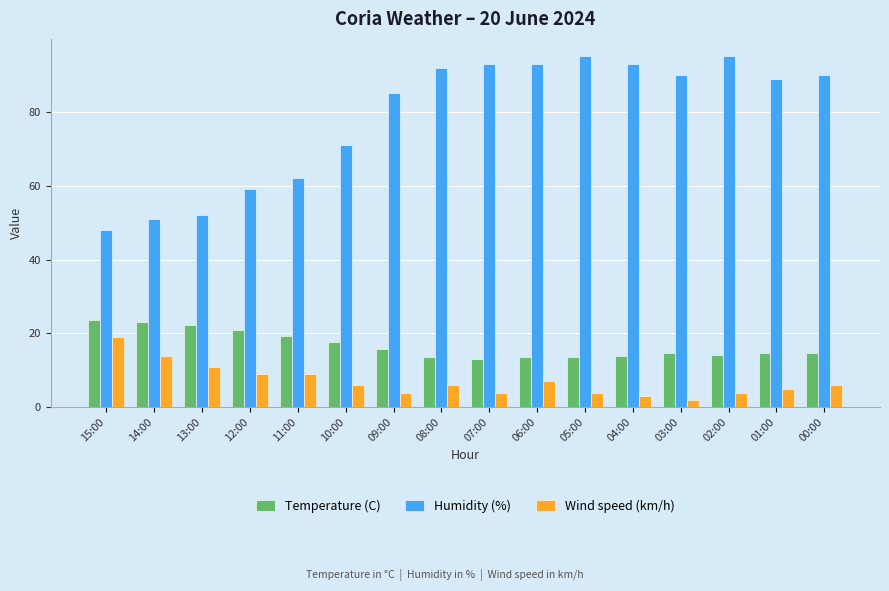

The Temperature (C) series shows 21.6 at 02:00. True or false?

False